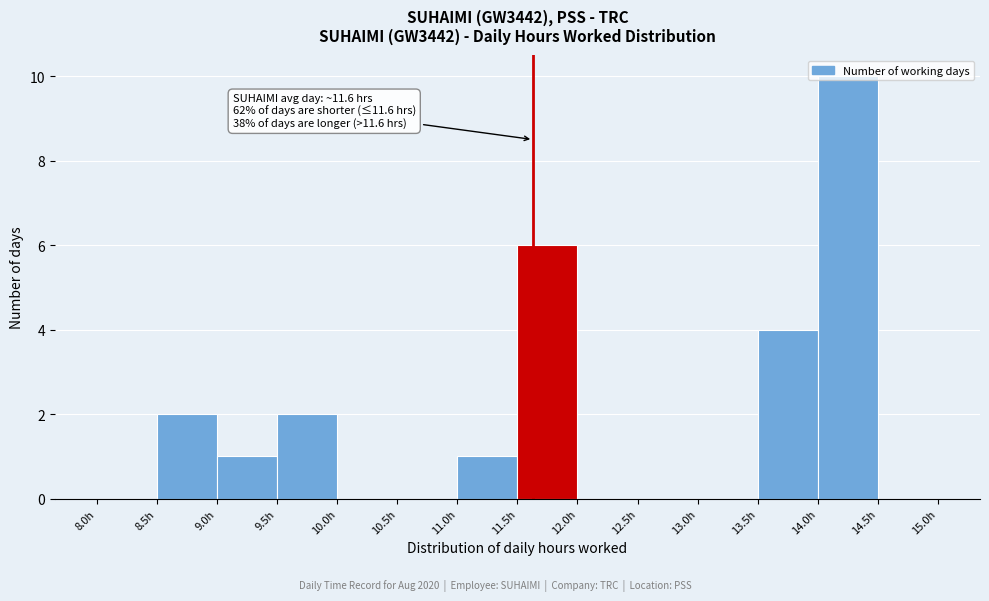

Which range on the x-axis has the tallest bar?

14.0 to 14.5